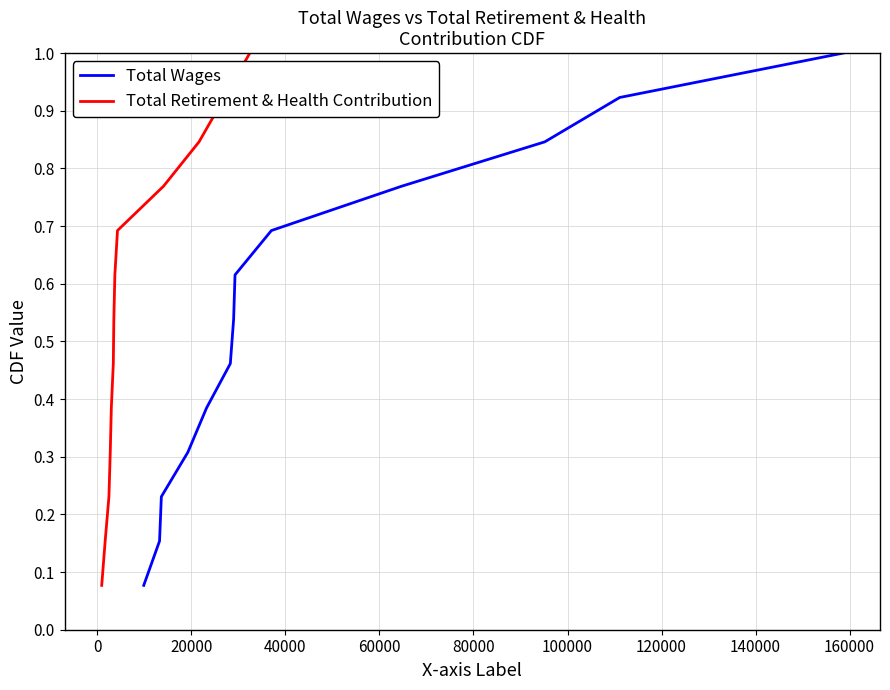

True or false: Total Retirement & Health Contribution has more than 1 points higher than both neighbors.

False